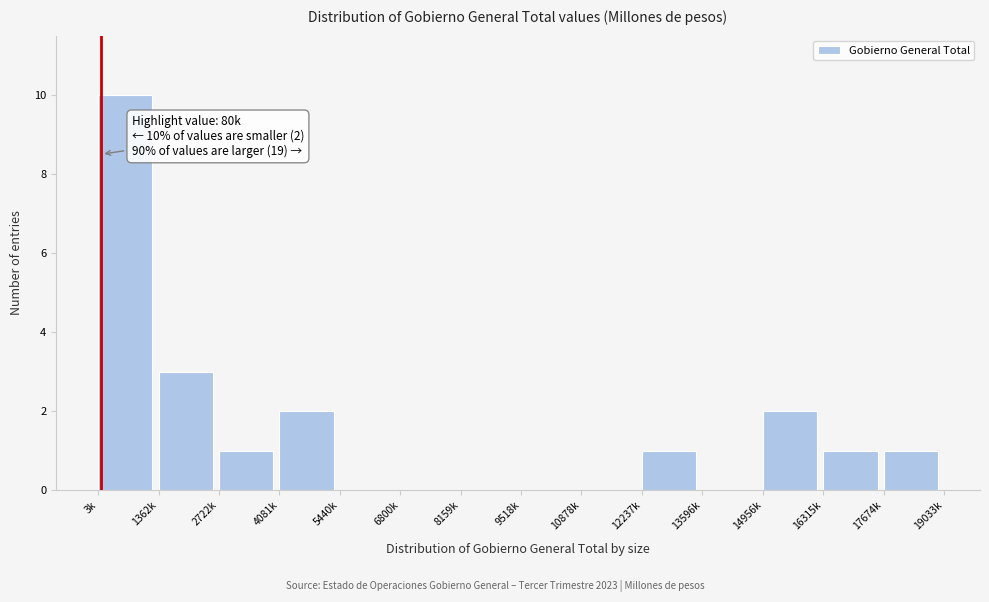

Reading right to left, what are all the values shown in this chart?

17674k=1	16315k=1	14956k=2	13596k=0	12237k=1	10878k=0	9518k=0	8159k=0	6800k=0	5440k=0	4081k=2	2722k=1	1362k=3	3k=10